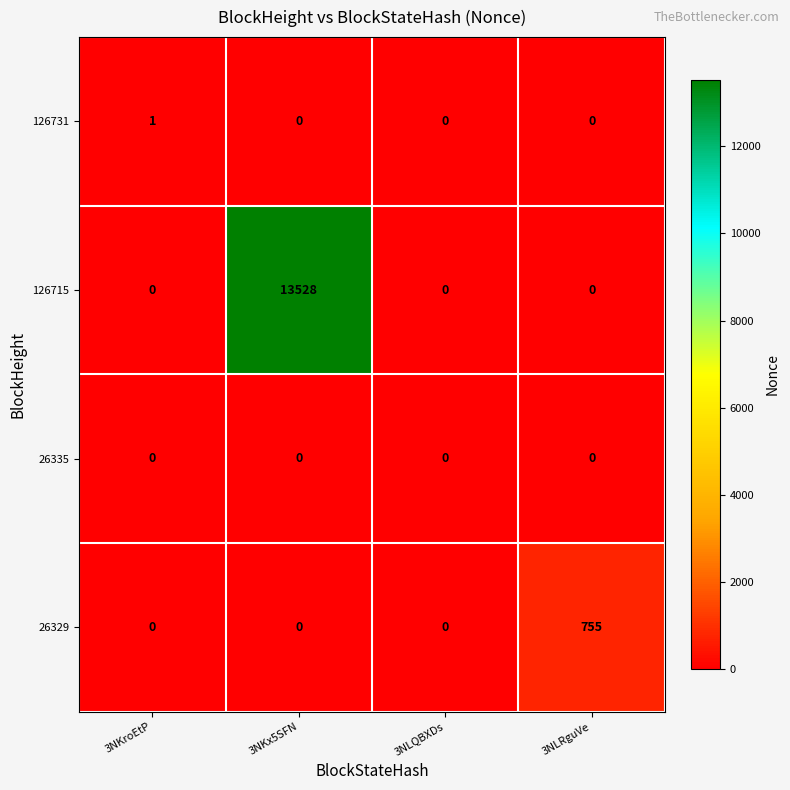

What is the total value across all series at 3NKx5SFN?

13528